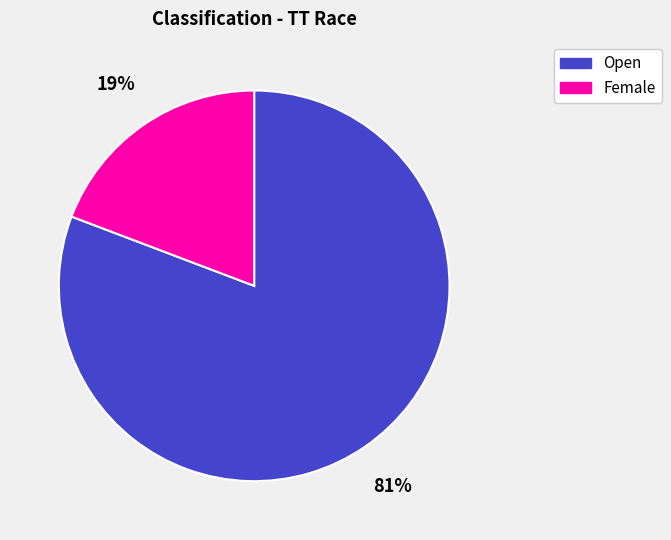

To the nearest percent, what is the average slice percentage?

50%